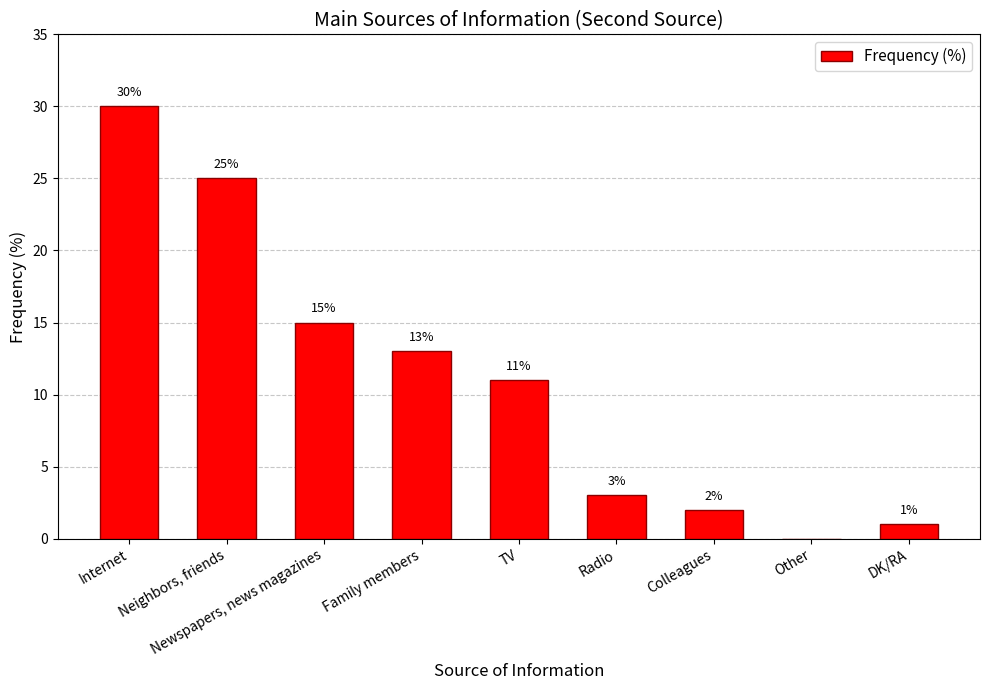

Reading right to left, what are all the values shown in this chart?

1	0	2	3	11	13	15	25	30